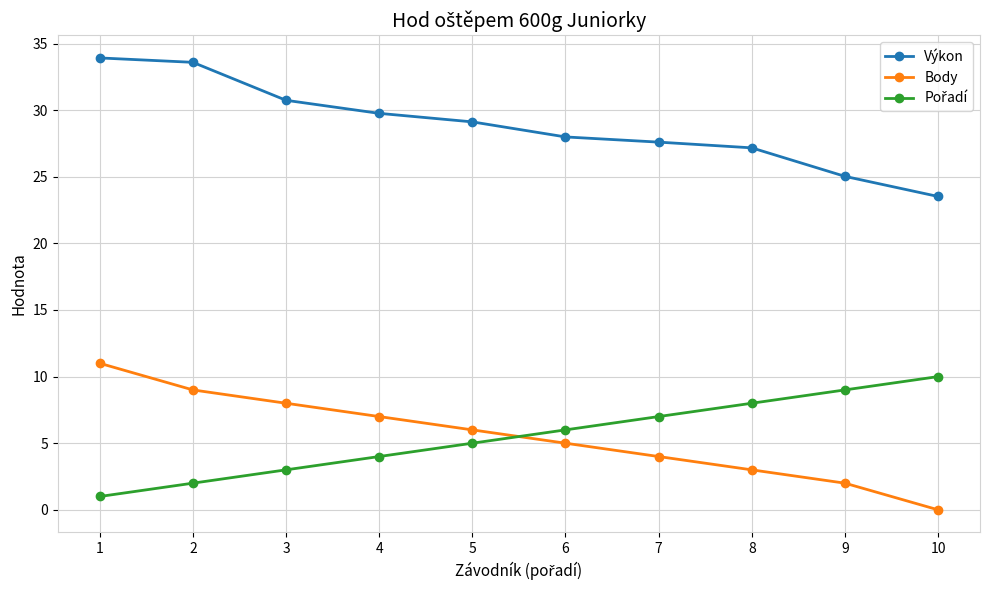

What is the spread (max minus min) of values at 5?

24.1